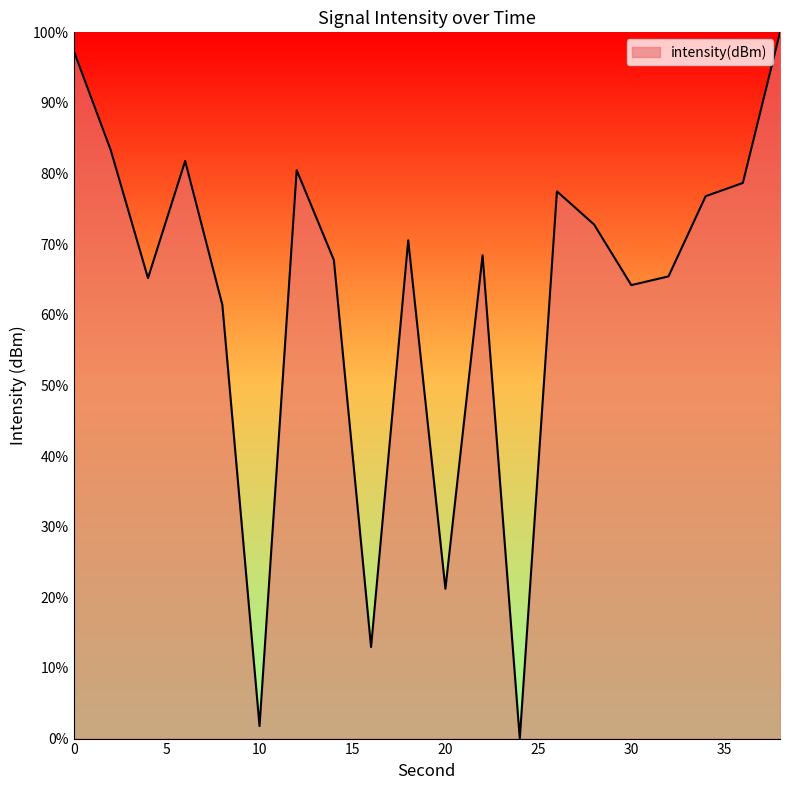

What is the greatest value displayed?

100.0